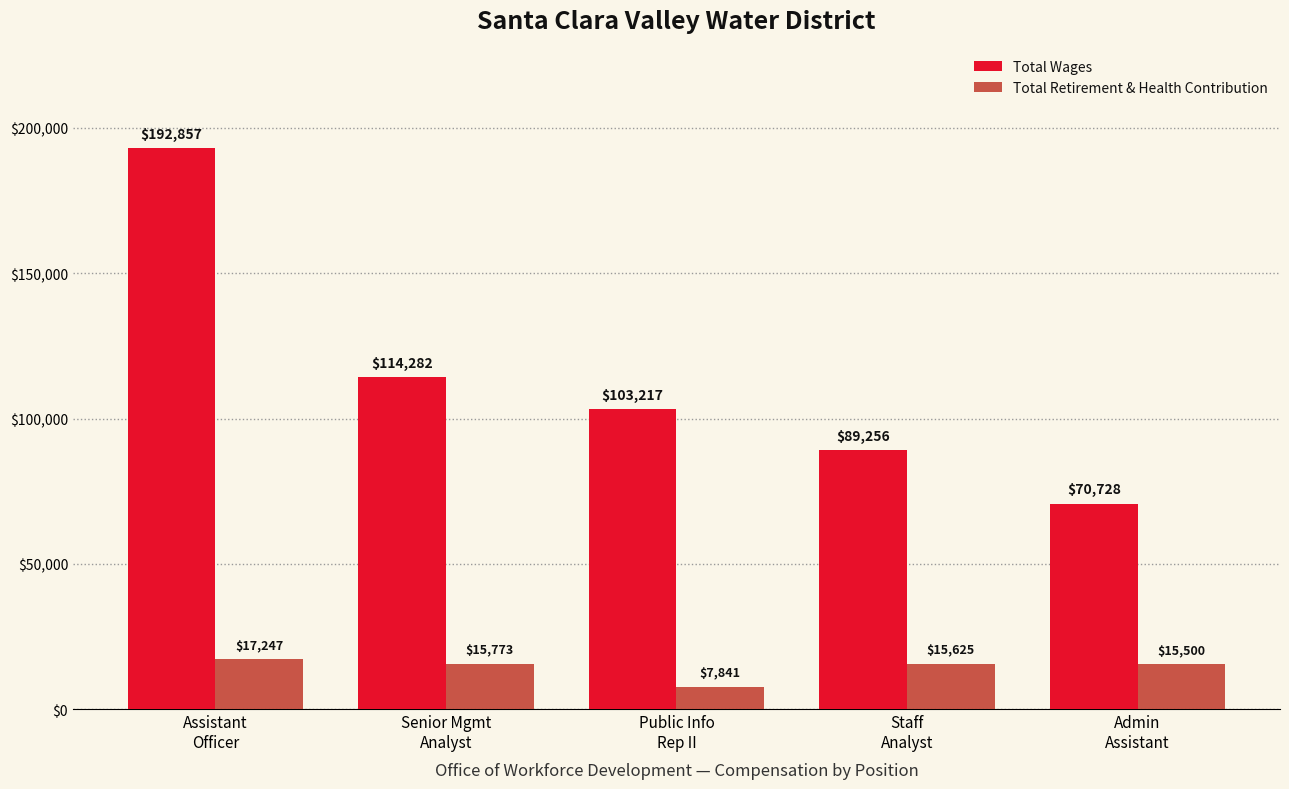

How many series are shown in this chart?

2